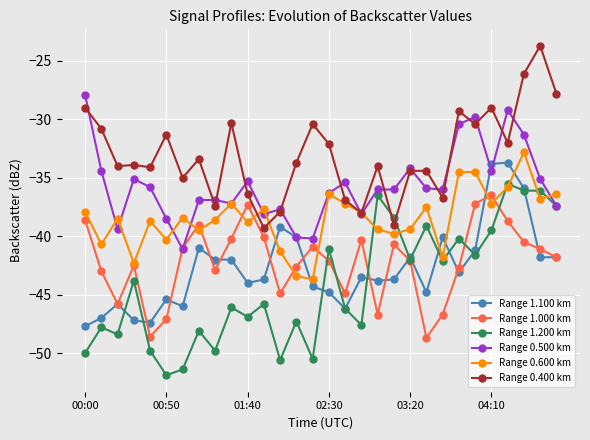

Which series has the largest total across all categories?

Range 0.400 km